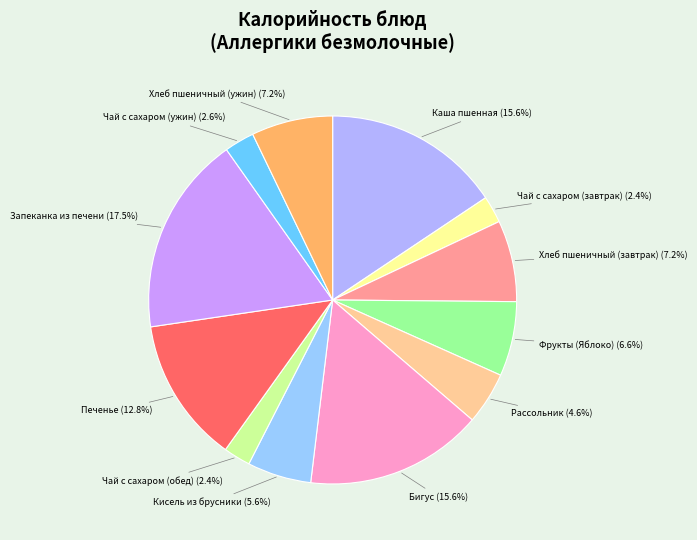

Approximately how many times larger is the value at Кисель из брусники compared to Бигус?

0.4